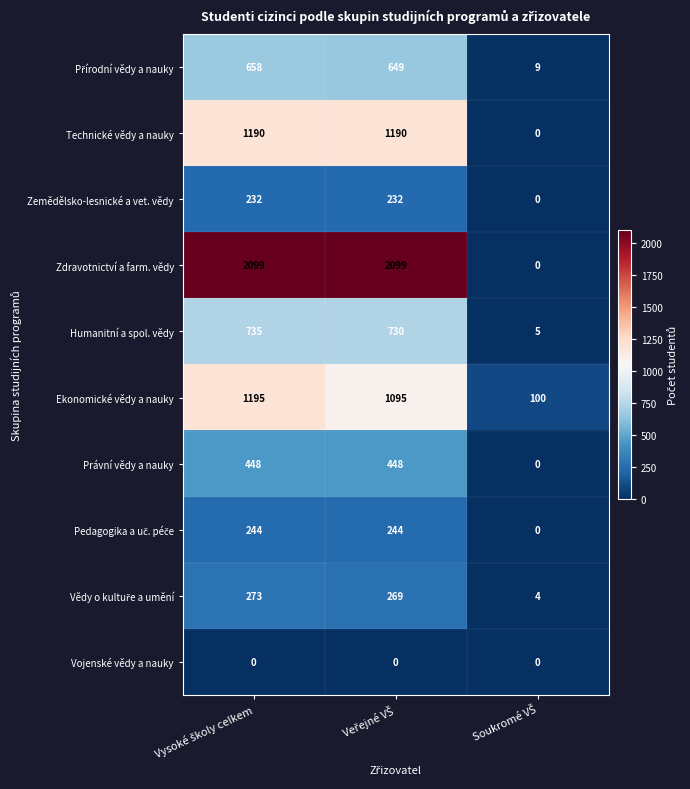

What is the maximum value shown in the chart?

2099